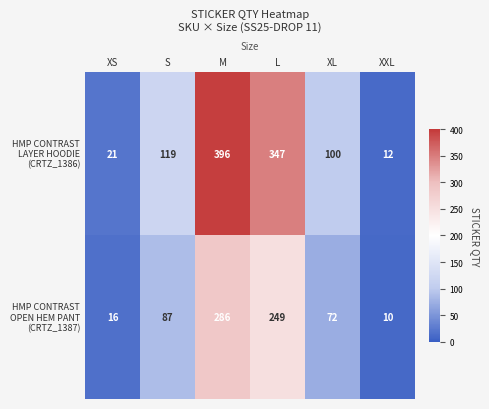

What is the minimum value shown in the chart?

10